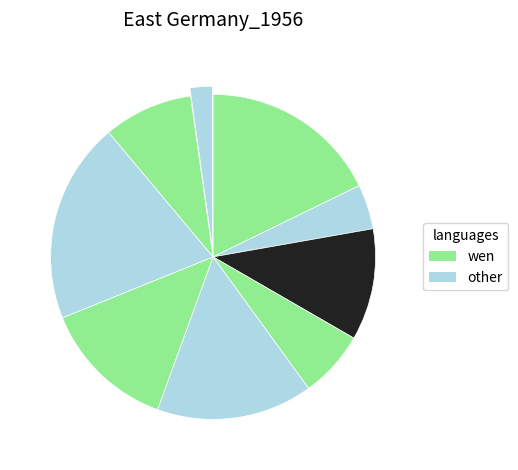

Count the number of slices in the pie.

9